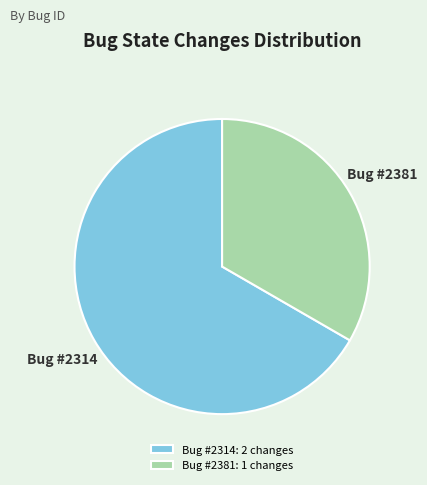

Between Bug #2314: 2 changes and Bug #2381: 1 changes, which is larger?

Bug #2314: 2 changes